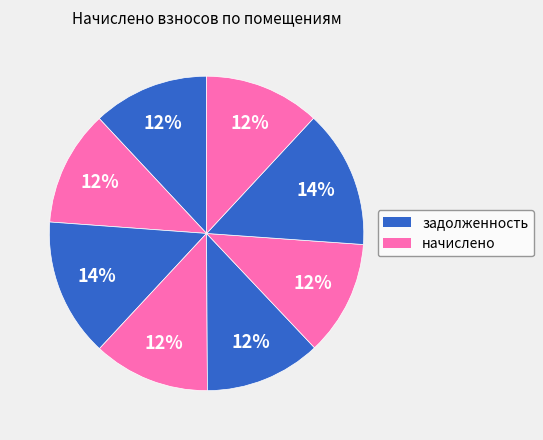

Rank the categories by value from highest to lowest.

3, 7, 4, 1, 5, 8, 2, 6